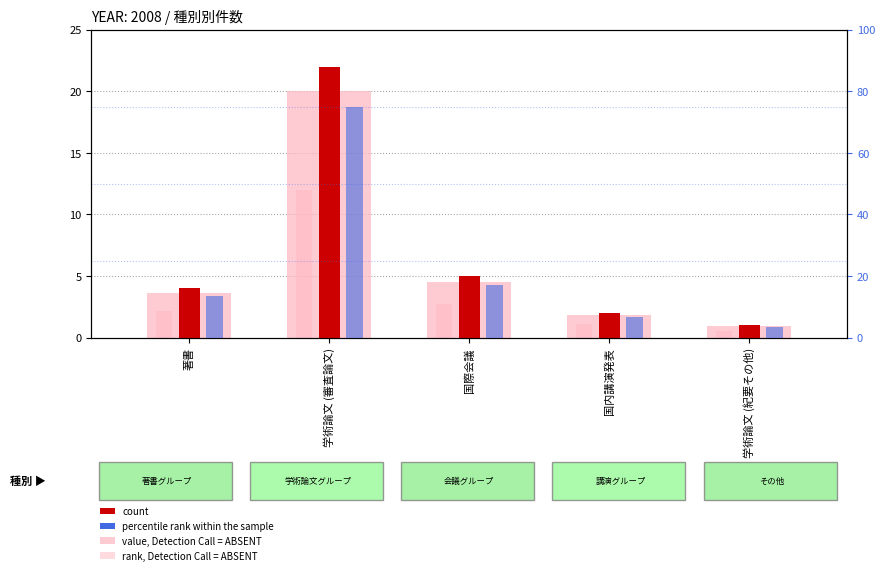

How many values in the count series are below 4?

2